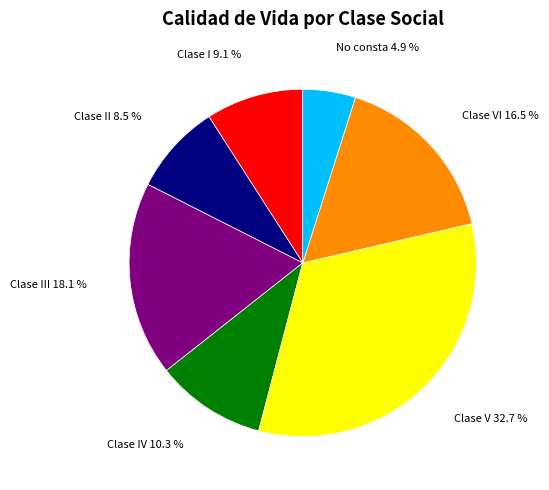

To the nearest percent, what is the average slice percentage?

14%